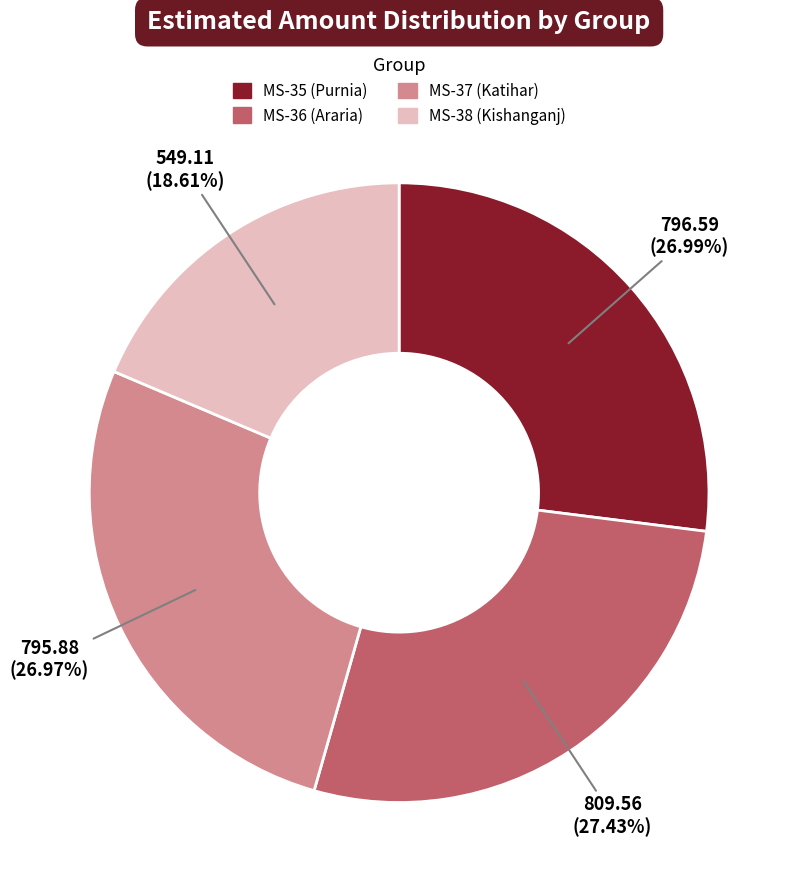

Do MS-37 (Katihar) and MS-38 (Kishanganj) together represent more than half of the pie?

No